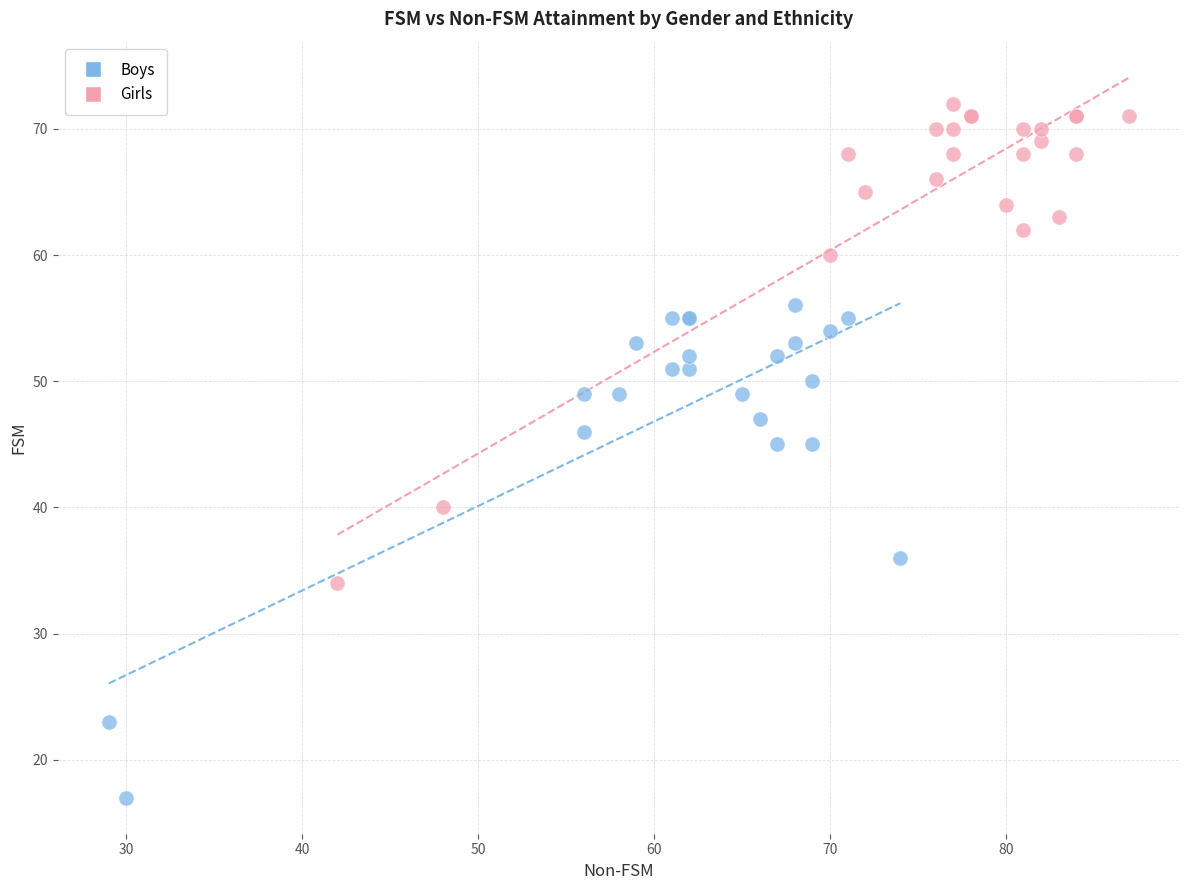

Which series reaches the maximum Y coordinate?

Girls